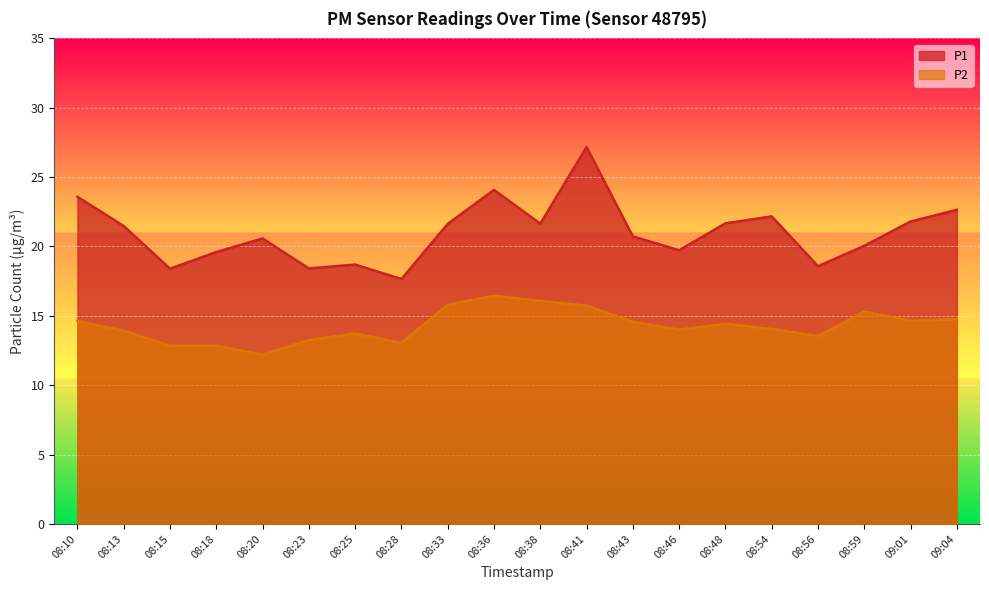

Is the value of P2 at 08:38 greater than the value of P1 at 08:18?

No